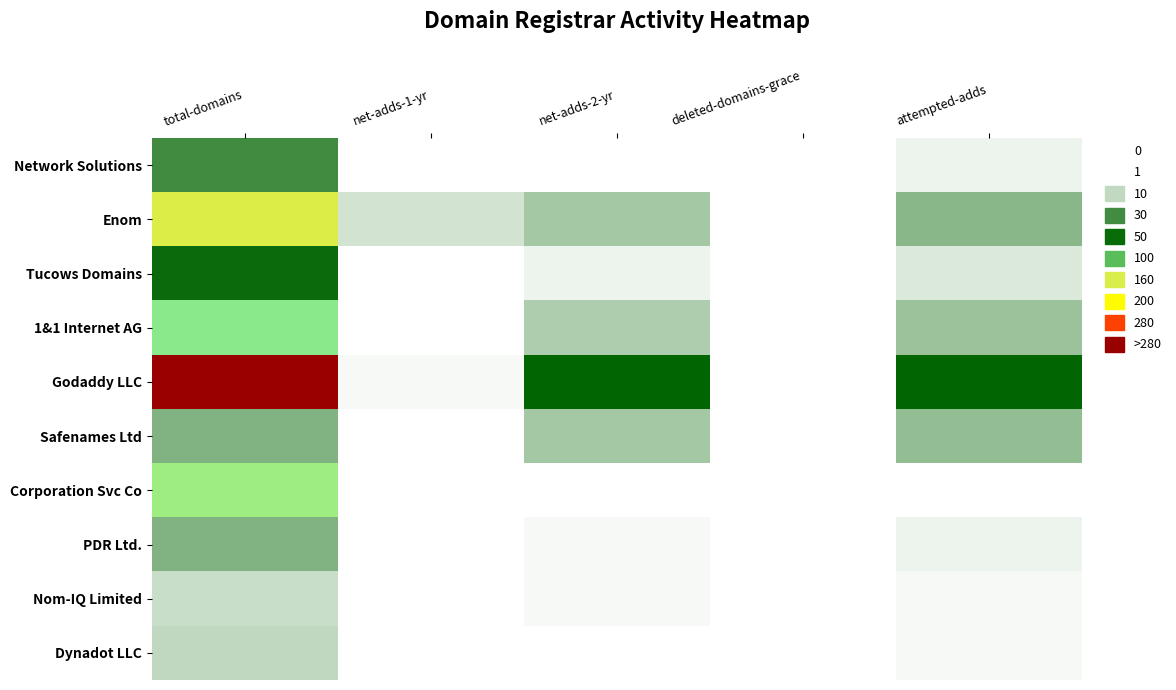

What is the difference between the highest and lowest values at net-adds-1-yr?

8